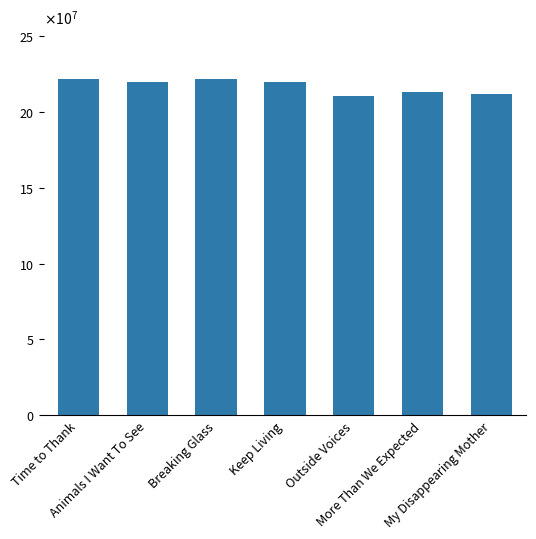

What value does the data have at Outside Voices, to the nearest 10?

210614960